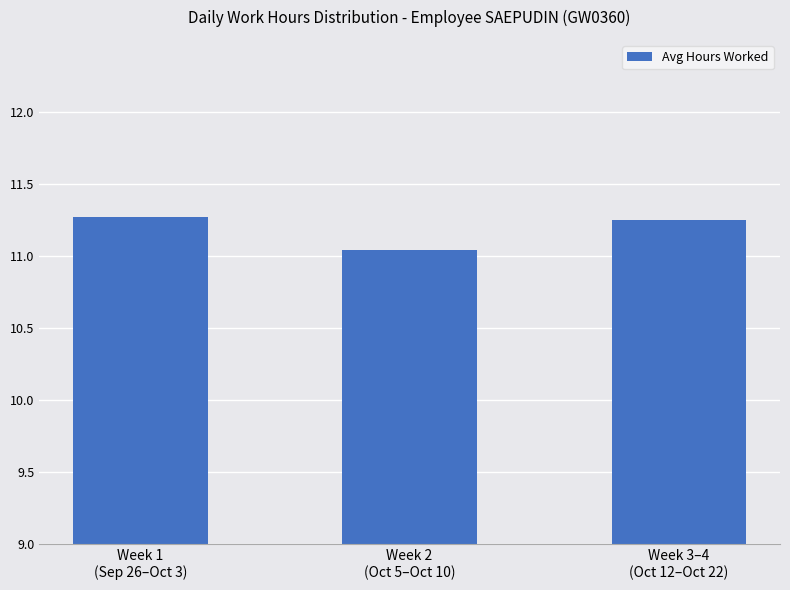

How many values are between 11 and 12?

3